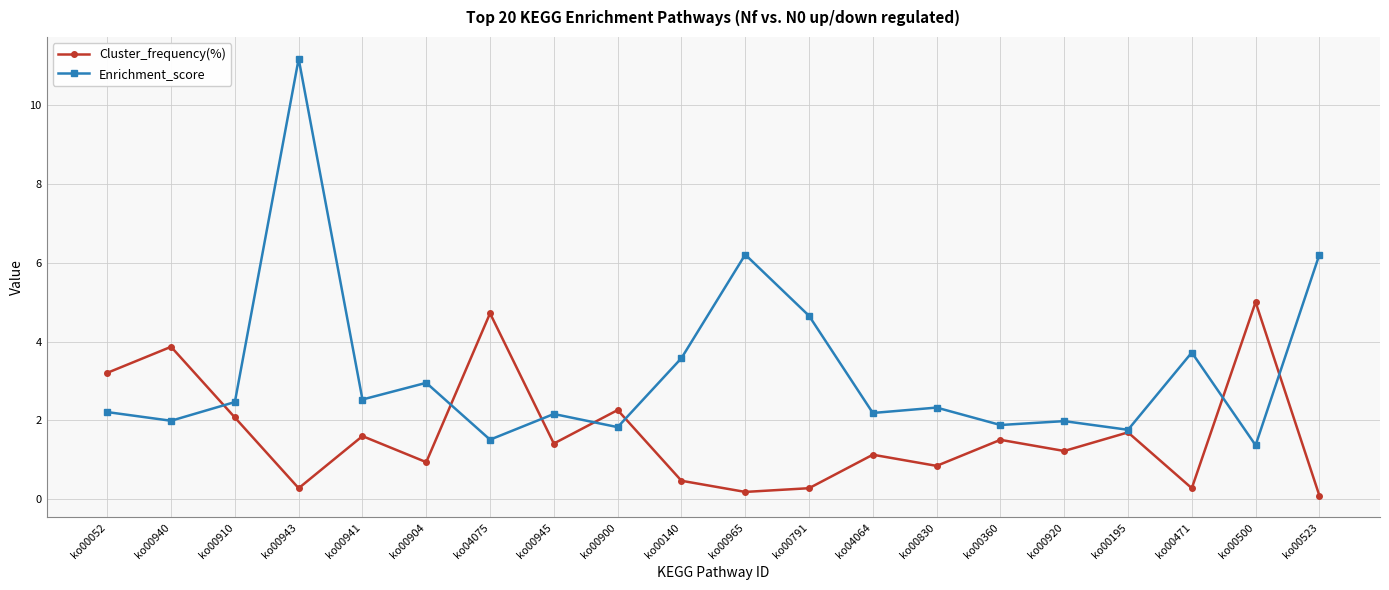

Reading right to left, transcribe all the data shown in this chart.

Cluster_frequency(%): 0.1	5.0	0.3	1.7	1.2	1.5	0.8	1.1	0.3	0.2	0.5	2.3	1.4	4.7	0.9	1.6	0.3	2.1	3.9	3.2
Enrichment_score: 6.2	1.4	3.7	1.8	2.0	1.9	2.3	2.2	4.7	6.2	3.6	1.8	2.2	1.5	3.0	2.5	11.2	2.5	2.0	2.2